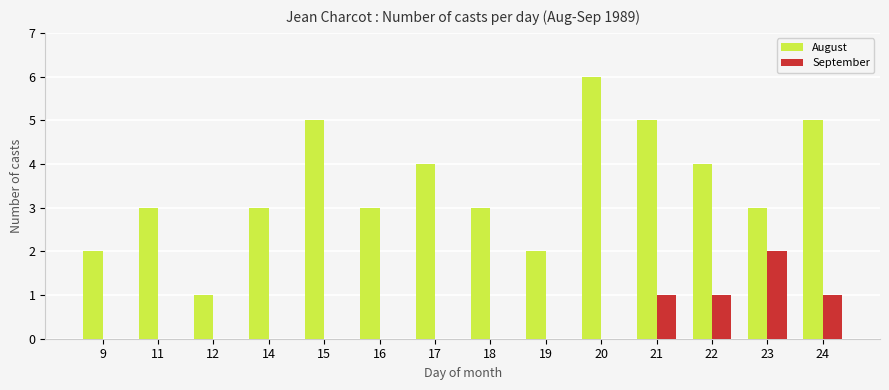

How many data points does each series have?

14